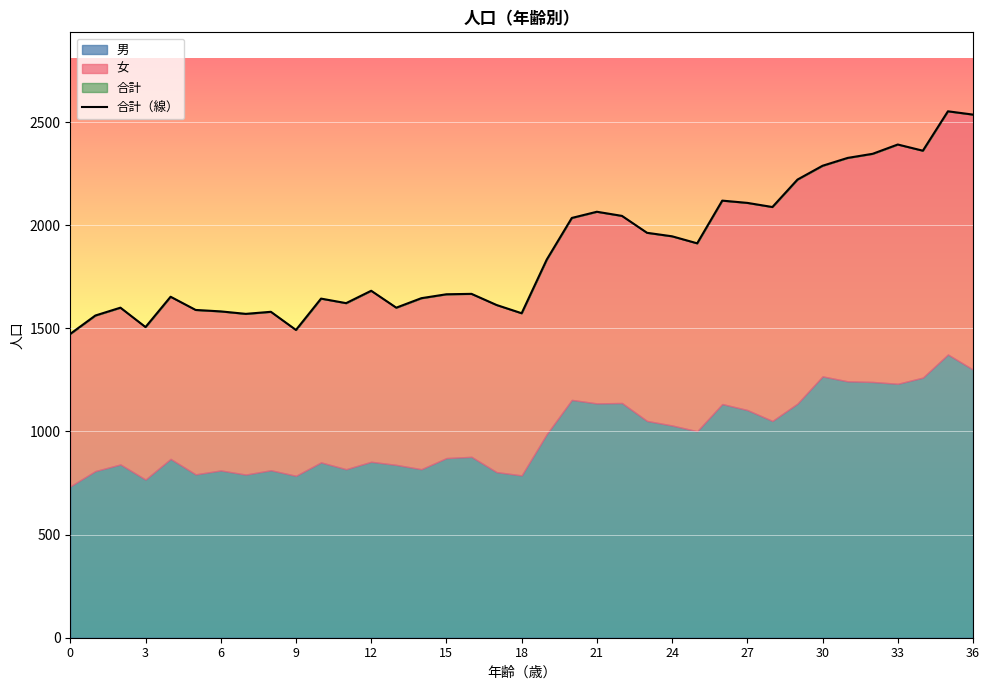

True or false: the data has more than 2 interior local peaks.

True